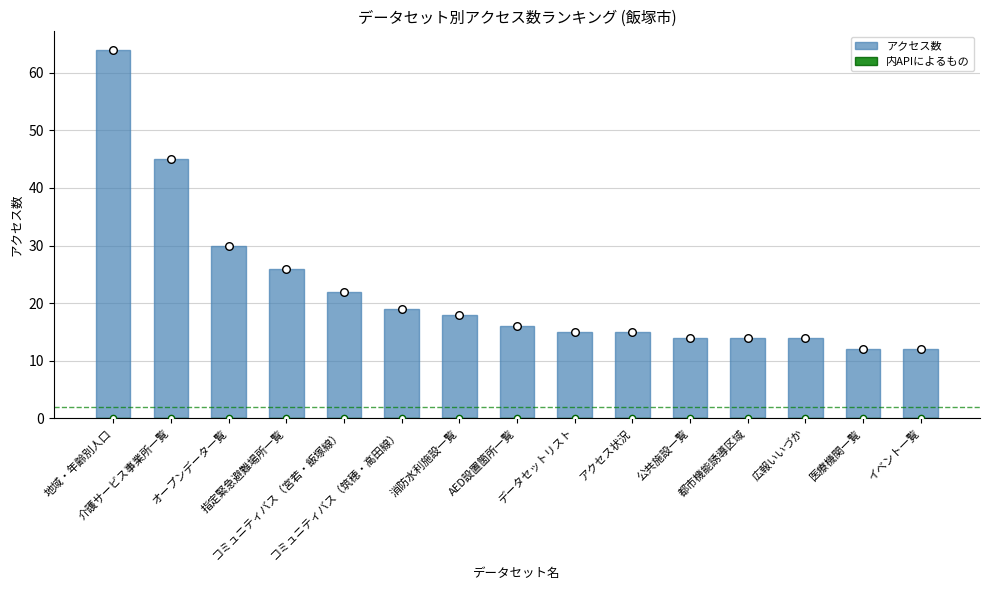

At how many categories does at least one series exceed 20?

5